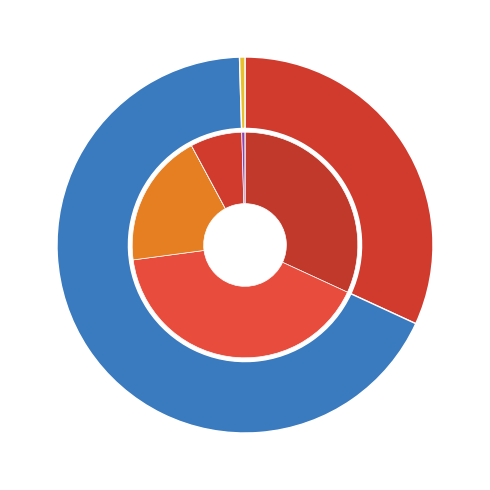

What percentage is NOT represented by Entrate extratributarie?

32.3%